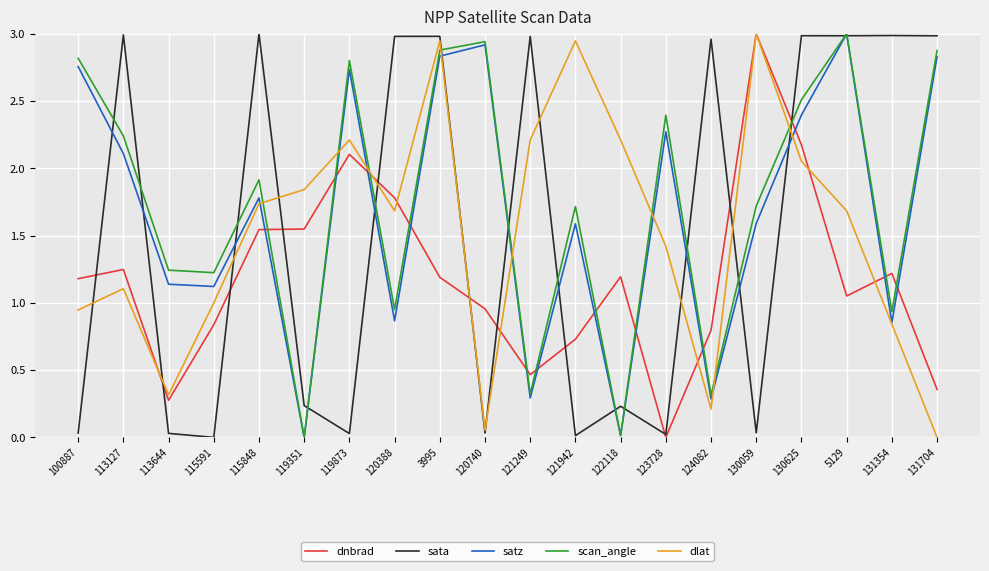

The dnbrad series shows 2.0 at 122118. True or false?

False